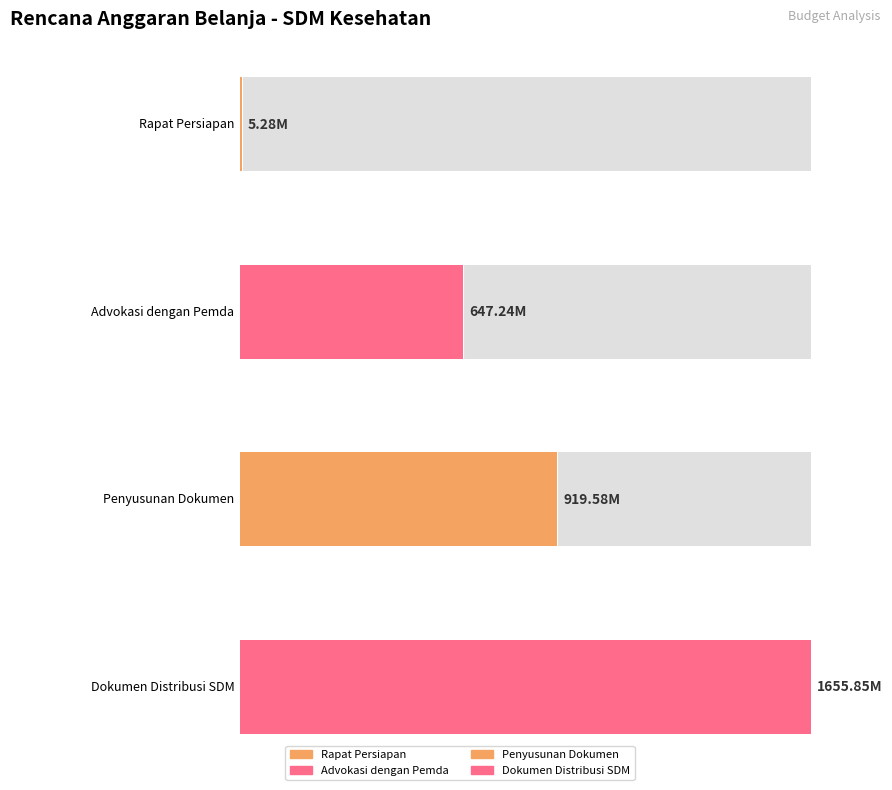

What is the label of the 2nd bar from the left?

Advokasi dengan Pemda